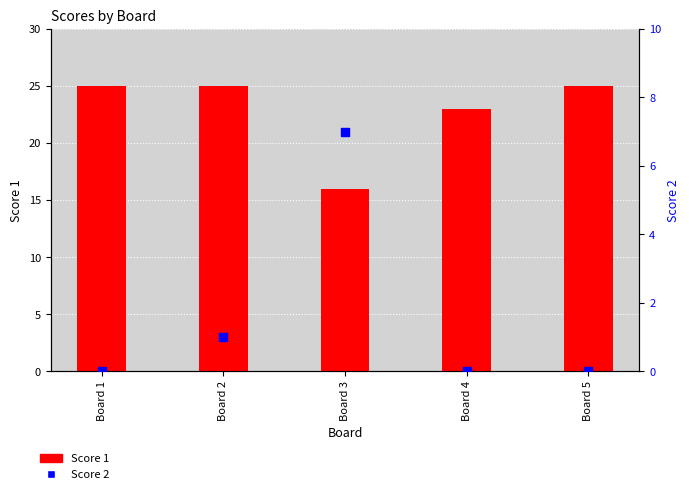

Which series reaches the maximum Y coordinate?

Score 1